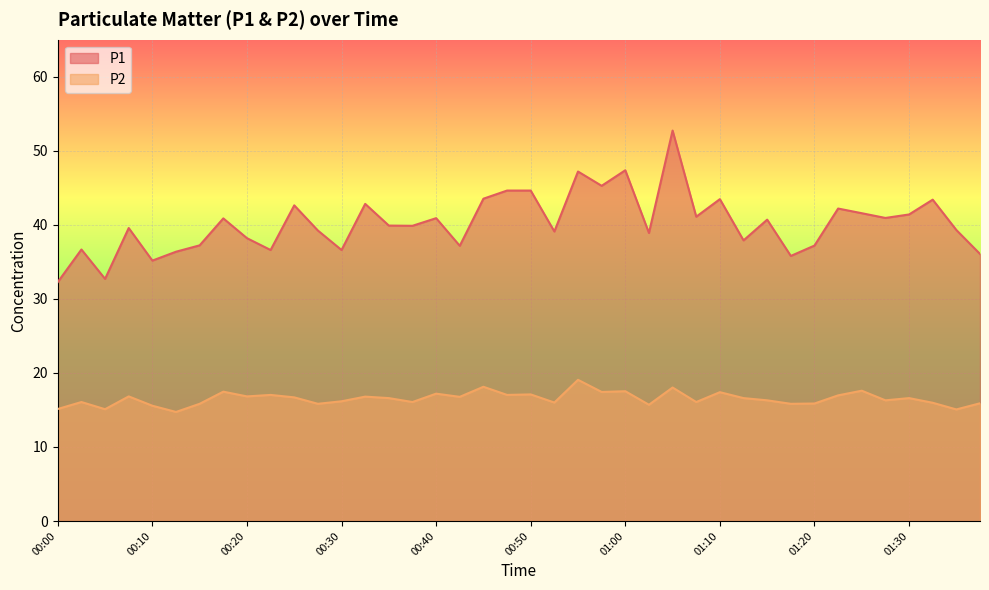

Which series has the widest spread of values?

P1